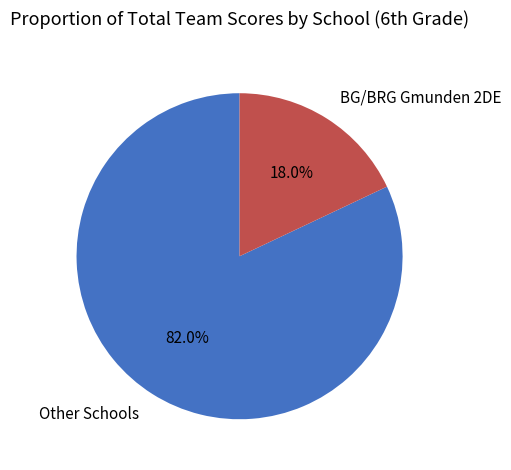

Which category has the biggest portion of the pie?

Other Schools